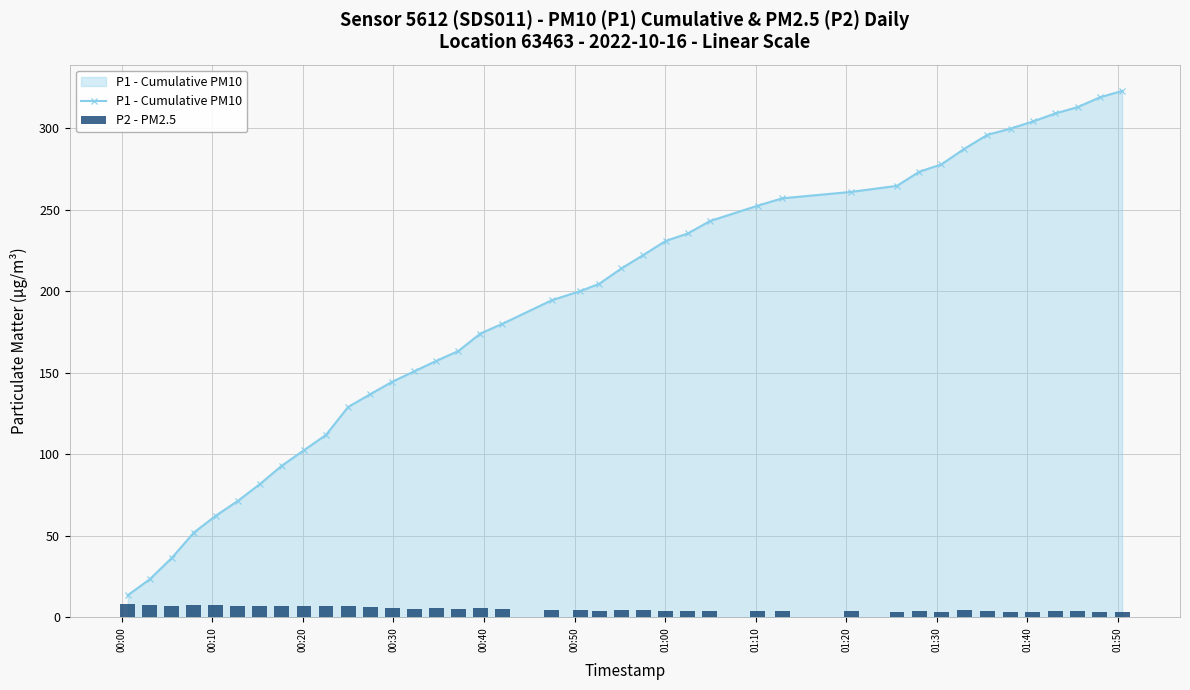

What is the difference between the maximum and minimum values in the P2 - PM2.5 series?

4.8